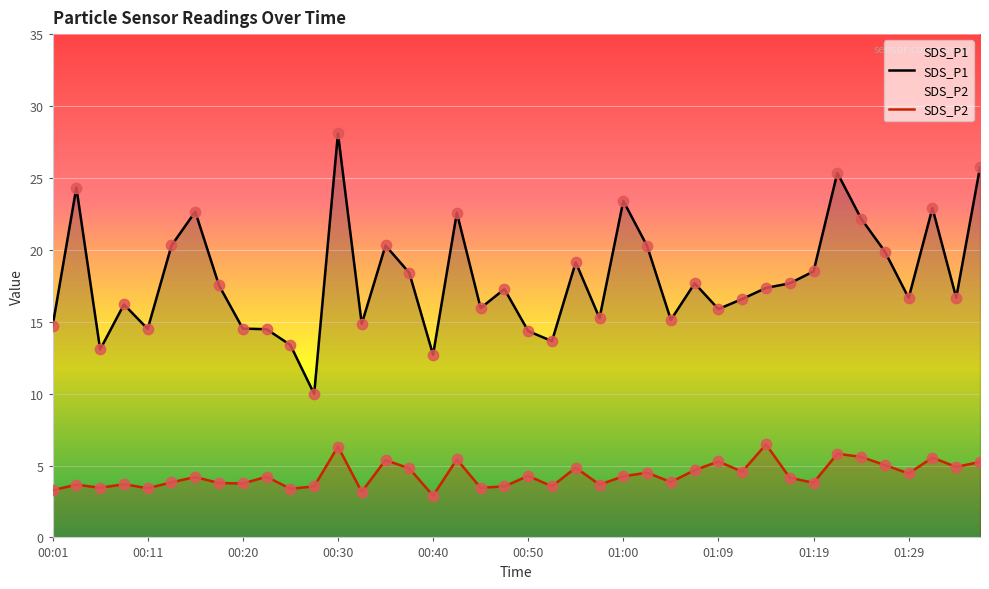

Which series reaches the minimum Y coordinate?

SDS_P2